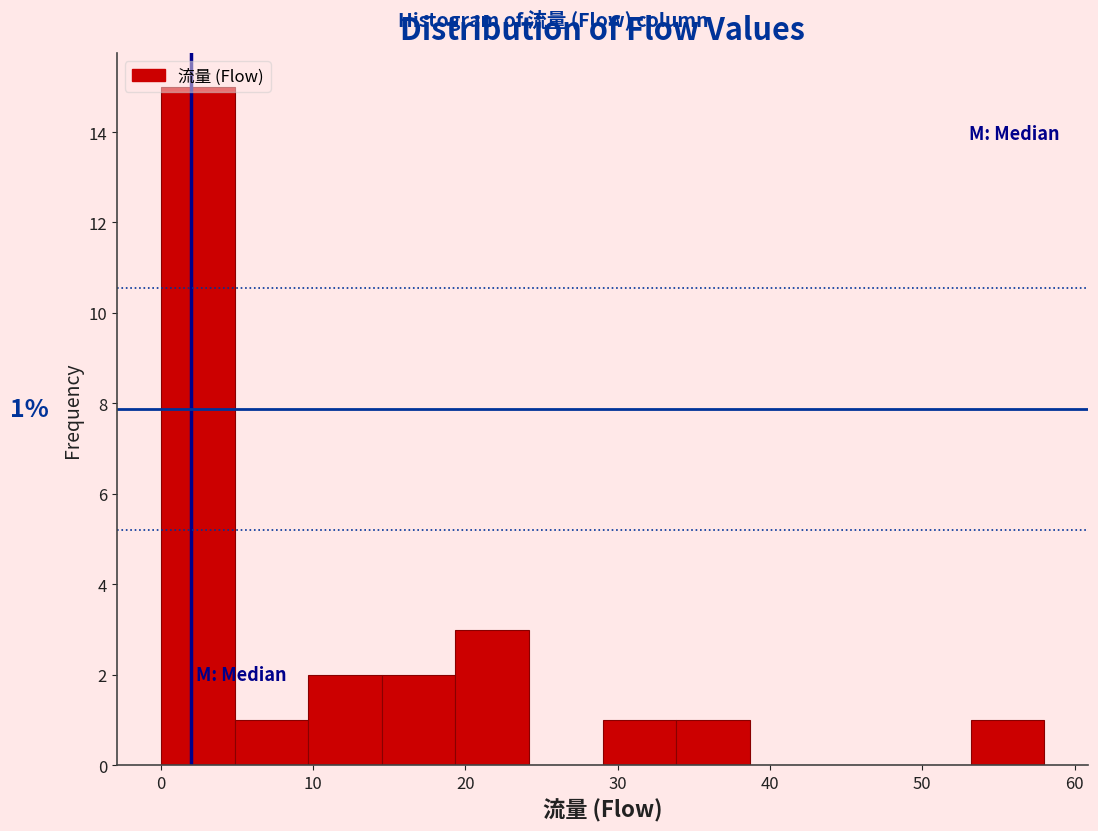

Which range on the x-axis has the tallest bar?

0 to 5